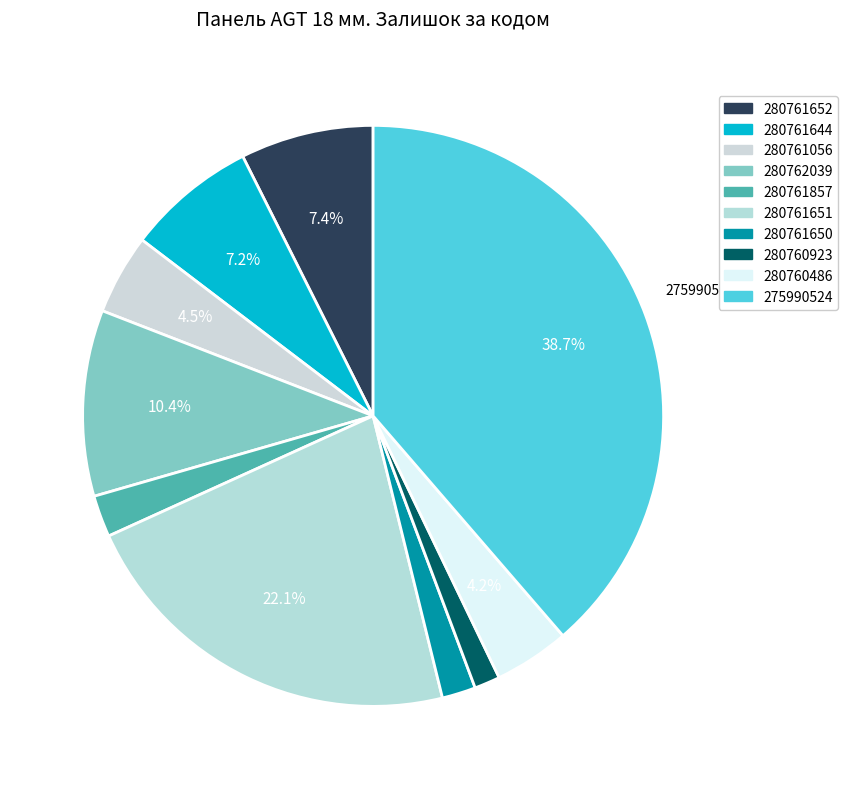

True or false: 280761056 accounts for 4% of the total.

True